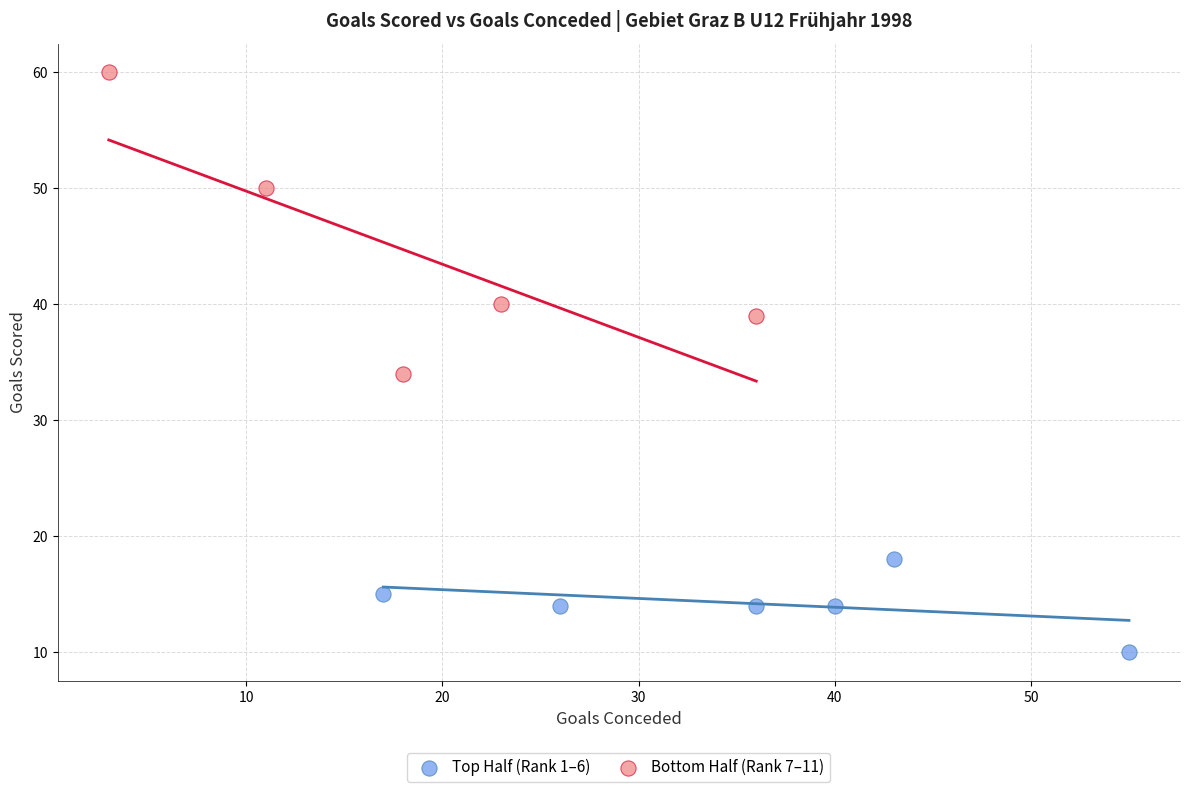

Which series reaches the maximum Y coordinate?

Bottom Half (Rank 7–11)